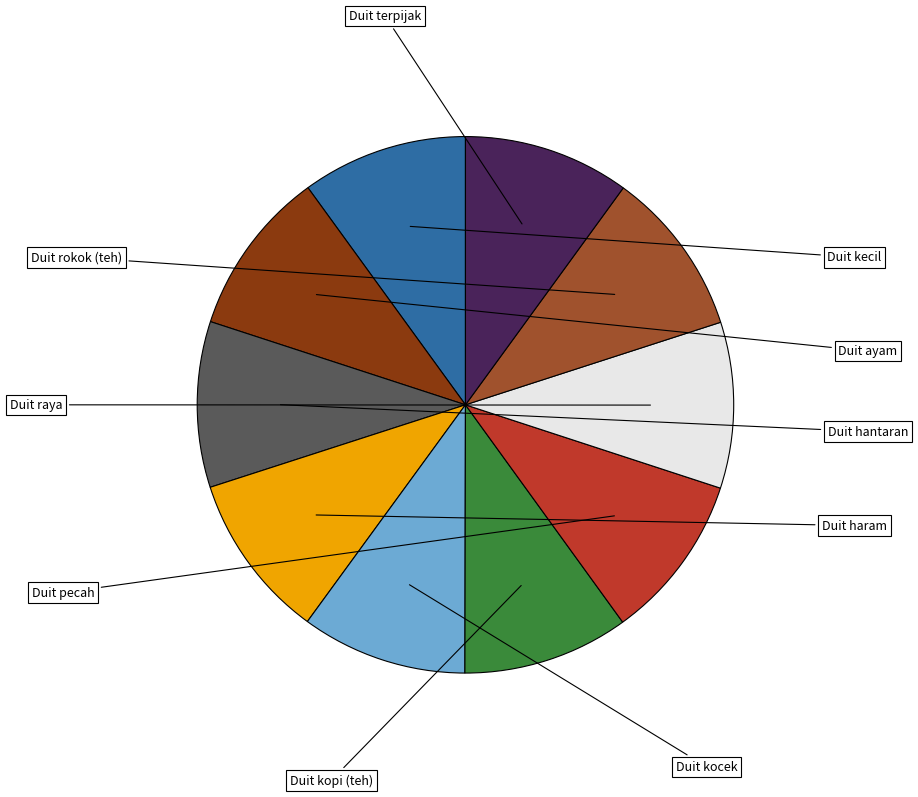

What percentage do Duit ayam and Duit terpijak together represent?

20.0%